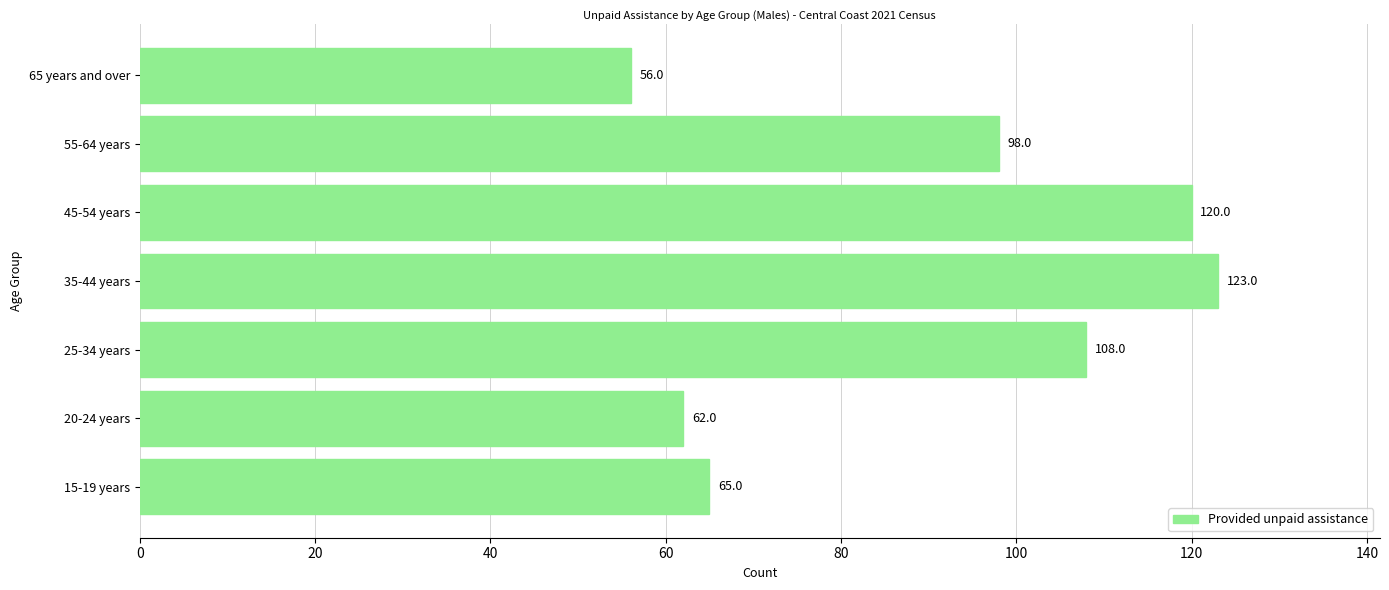

What is the smallest value displayed?

56